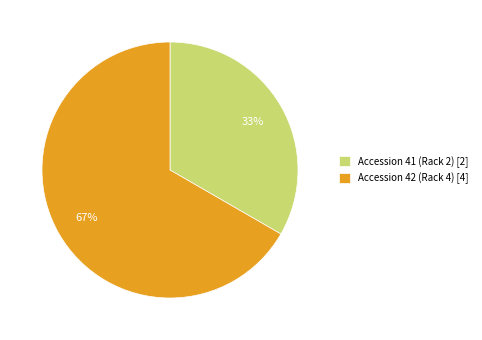

Which has a higher value, Accession 41 (Rack 2) or Accession 42 (Rack 4)?

Accession 42 (Rack 4)